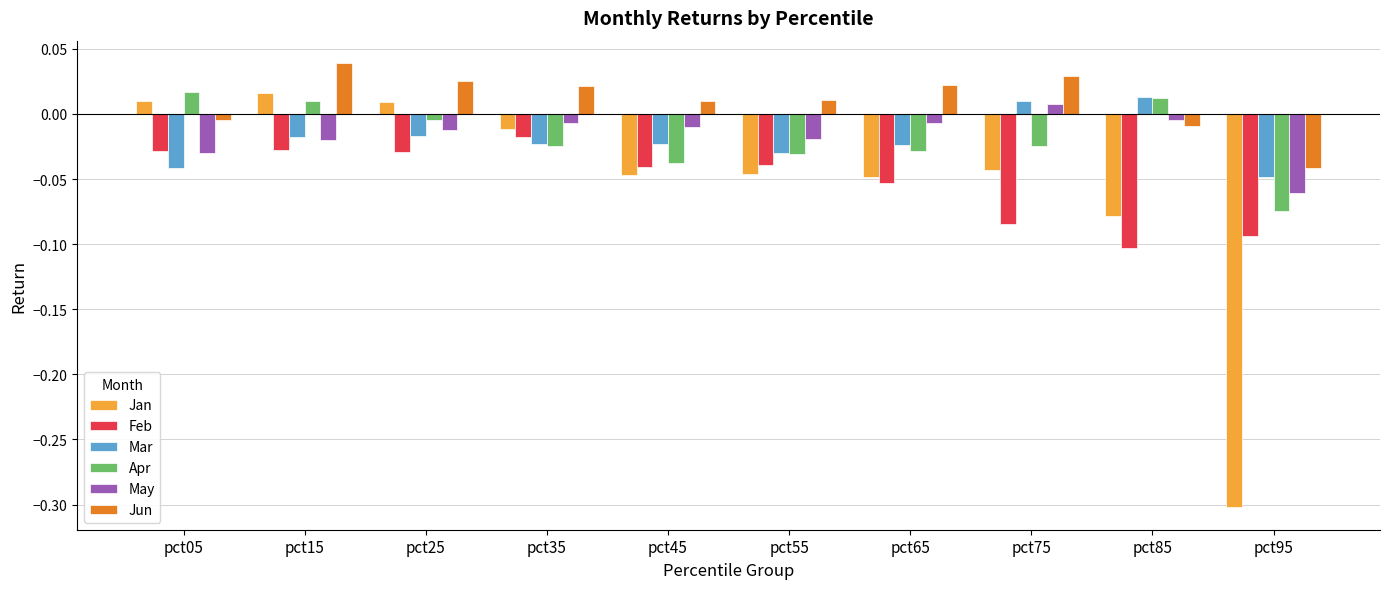

Where does the Apr series first go above 0?

pct05